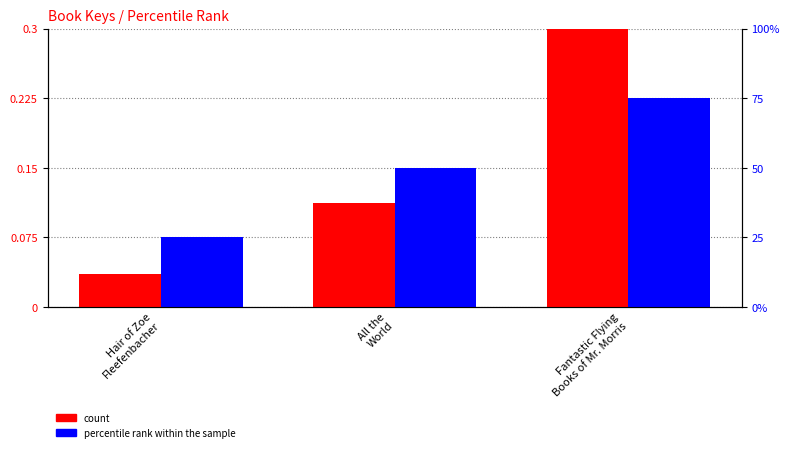

At Fantastic Flying
Books of Mr. Morris, list the series in order from largest to smallest.

count, percentile rank within the sample